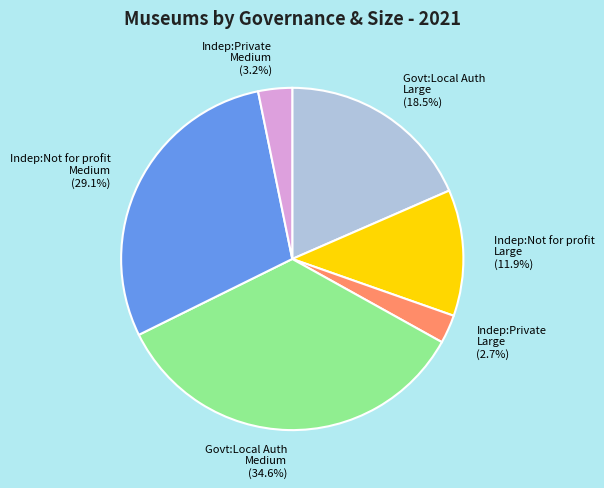

Rank the categories by value from lowest to highest.

Indep:Private Large, Indep:Private Medium, Indep:Not for profit Large, Govt:Local Auth Large, Indep:Not for profit Medium, Govt:Local Auth Medium